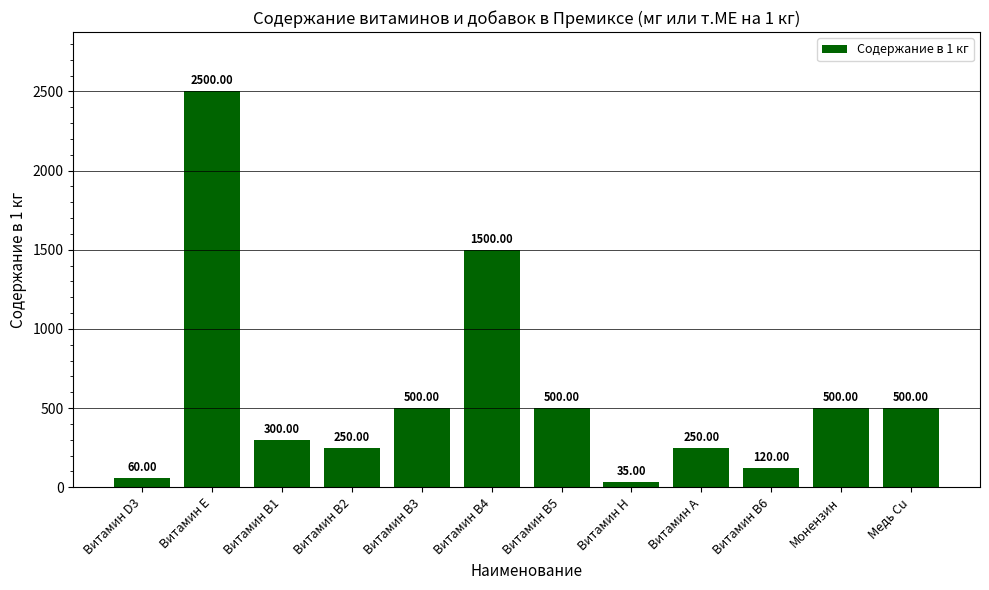

Where does the data first go above 500?

Витамин Е